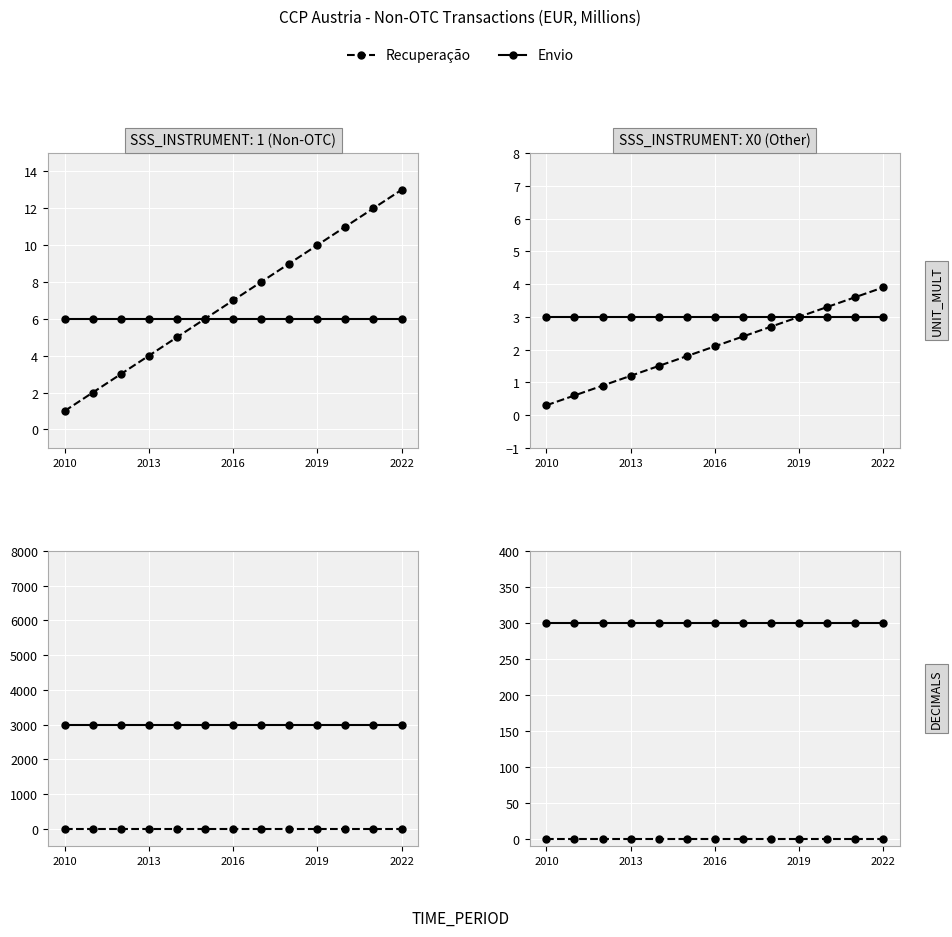

Is it true that Envio equals 210 at 10?

False